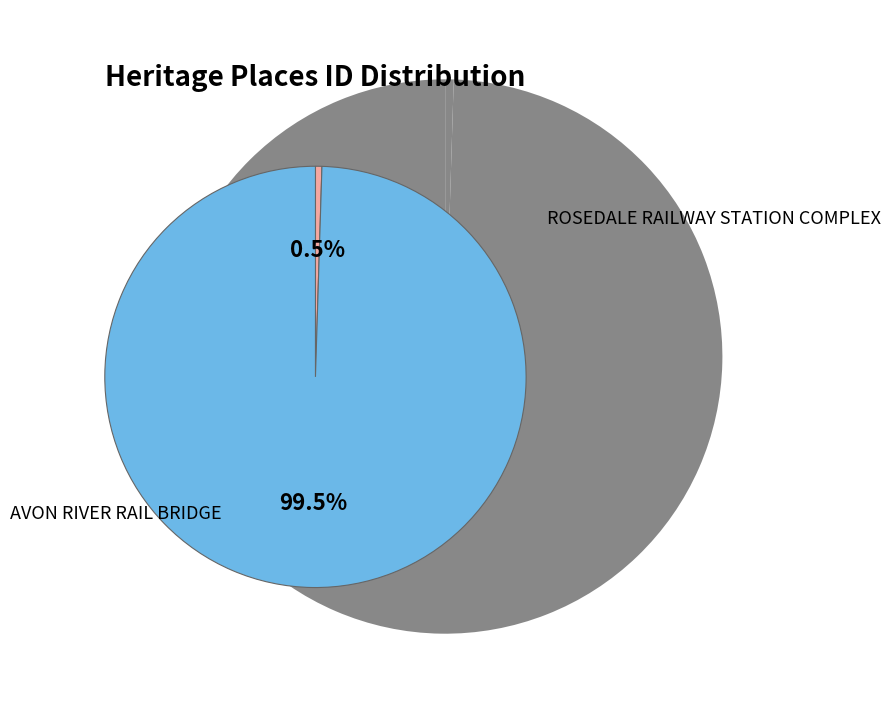

To the nearest percent, what portion does AVON RIVER RAIL BRIDGE represent?

100%